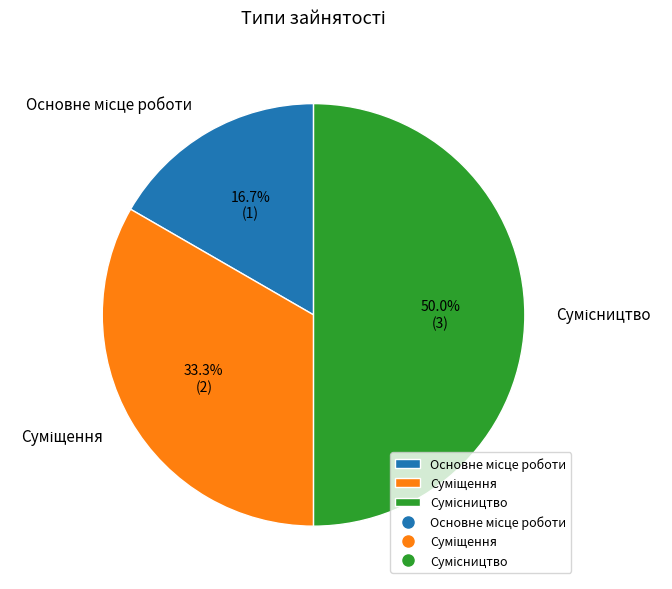

To the nearest percent, what is the difference between the largest and smallest slice percentages?

33%